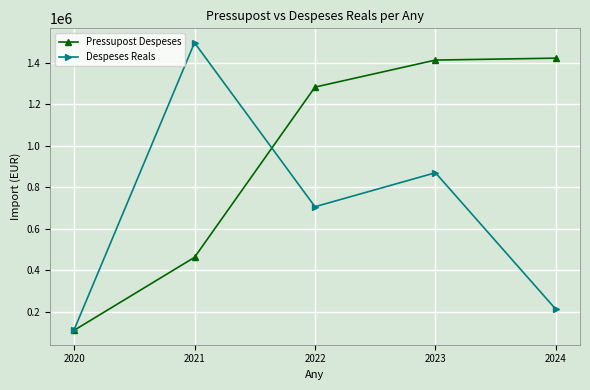

How many lines are shown in the chart?

2